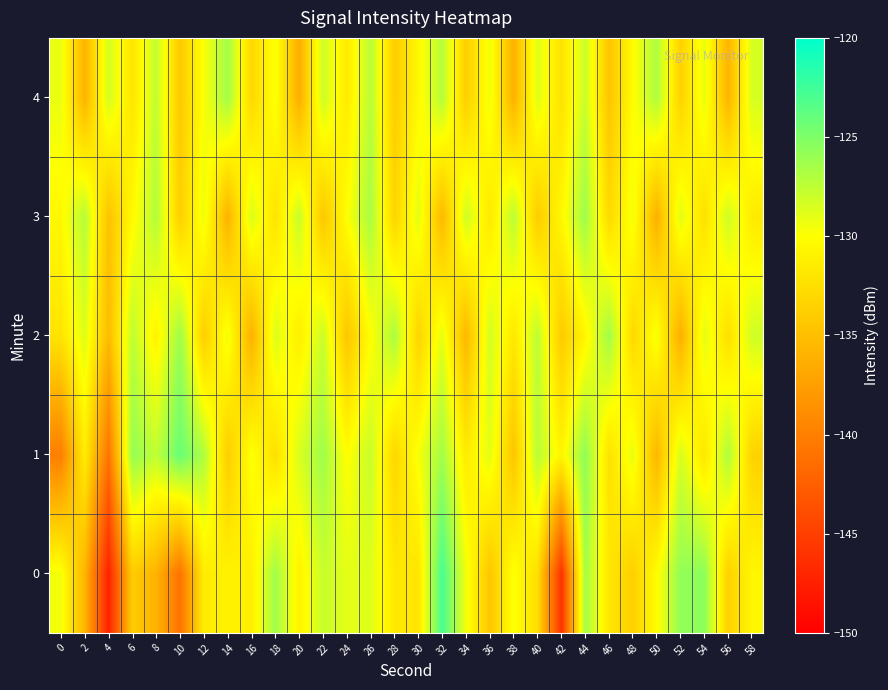

Reading left to right, what are all the values shown in this chart?

0: 0=-129.5	2=-135.8	4=-147.3	6=-133.9	8=-136.0	10=-141.0	12=-131.5	14=-131.0	16=-131.3	18=-126.3	20=-131.0	22=-127.8	24=-128.9	26=-128.7	28=-131.7	30=-132.0	32=-122.8	34=-129.5	36=-134.5	38=-129.8	40=-132.5	42=-146.0	44=-126.4	46=-131.8	48=-133.7	50=-130.2	52=-125.7	54=-125.5	56=-133.6	58=-130.6
1: 0=-140.1	2=-131.3	4=-141.0	6=-125.8	8=-127.6	10=-124.1	12=-126.9	14=-133.9	16=-129.8	18=-132.4	20=-128.5	22=-126.3	24=-130.1	26=-127.8	28=-133.2	30=-129.7	32=-126.4	34=-131.5	36=-128.9	38=-134.6	40=-127.2	42=-130.8	44=-125.6	46=-132.3	48=-129.1	50=-135.7	52=-128.4	54=-131.9	56=-126.8	58=-133.5
2: 0=-132.1	2=-128.7	4=-135.3	6=-127.5	8=-130.9	10=-126.2	12=-133.8	14=-129.4	16=-136.1	18=-128.6	20=-131.3	22=-127.9	24=-134.5	26=-130.1	28=-126.7	30=-133.4	32=-129.0	34=-135.6	36=-128.2	38=-131.8	40=-127.4	42=-134.1	44=-130.7	46=-126.3	48=-133.0	50=-129.6	52=-136.3	54=-128.9	56=-132.5	58=-128.1
3: 0=-130.5	2=-127.1	4=-134.8	6=-130.4	8=-127.0	10=-133.7	12=-129.3	14=-136.0	16=-128.5	18=-132.2	20=-127.8	22=-134.4	24=-130.0	26=-126.6	28=-133.3	30=-128.9	32=-135.5	34=-128.1	36=-131.7	38=-127.3	40=-134.0	42=-130.6	44=-126.2	46=-132.9	48=-129.5	50=-136.2	52=-128.8	54=-132.4	56=-128.0	58=-131.6
4: 0=-129.2	2=-135.9	4=-128.3	6=-132.0	8=-127.6	10=-134.2	12=-129.8	14=-126.4	16=-133.1	18=-129.7	20=-136.4	22=-128.0	24=-131.6	26=-127.2	28=-133.9	30=-130.5	32=-127.1	34=-133.8	36=-129.4	38=-136.1	40=-128.7	42=-132.3	44=-127.9	46=-134.6	48=-130.2	50=-126.8	52=-133.5	54=-129.1	56=-135.8	58=-128.4